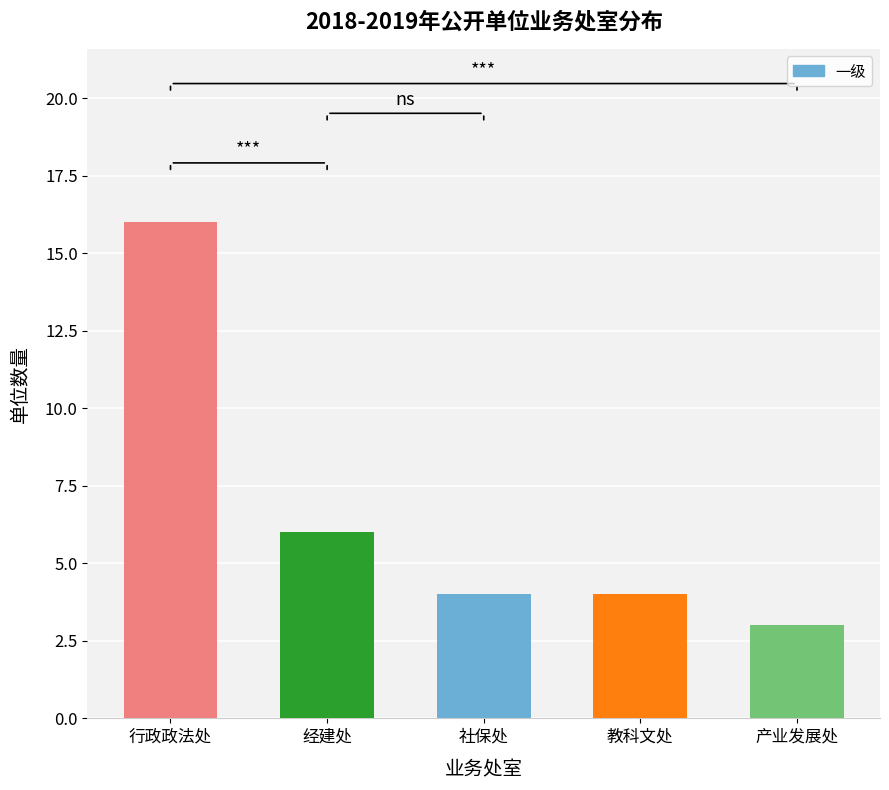

At which category does the chart reach its peak across all series?

行政政法处